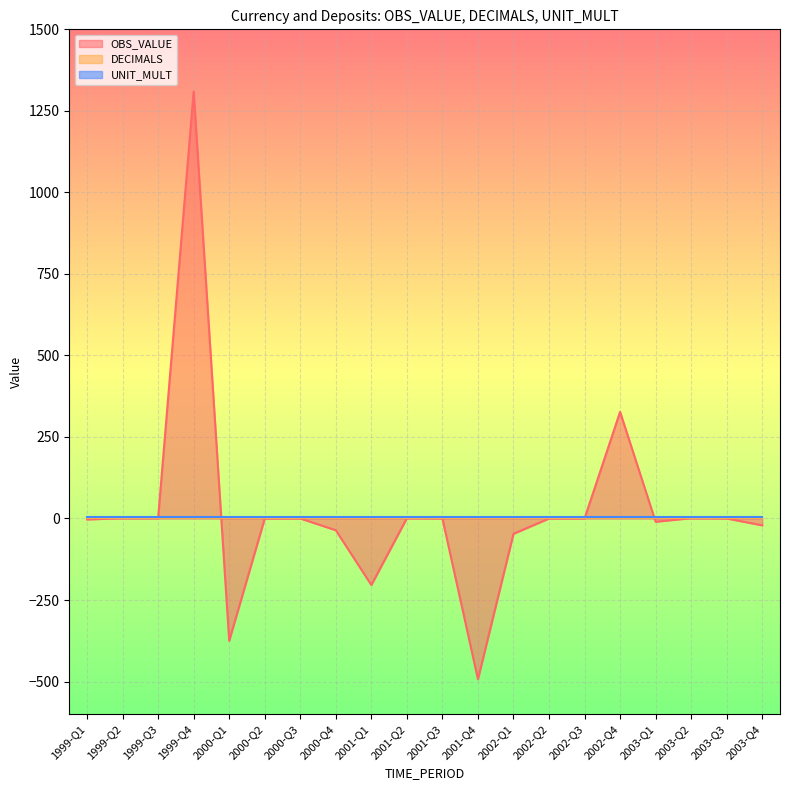

True or false: DECIMALS has more than 0 interior local peaks.

False